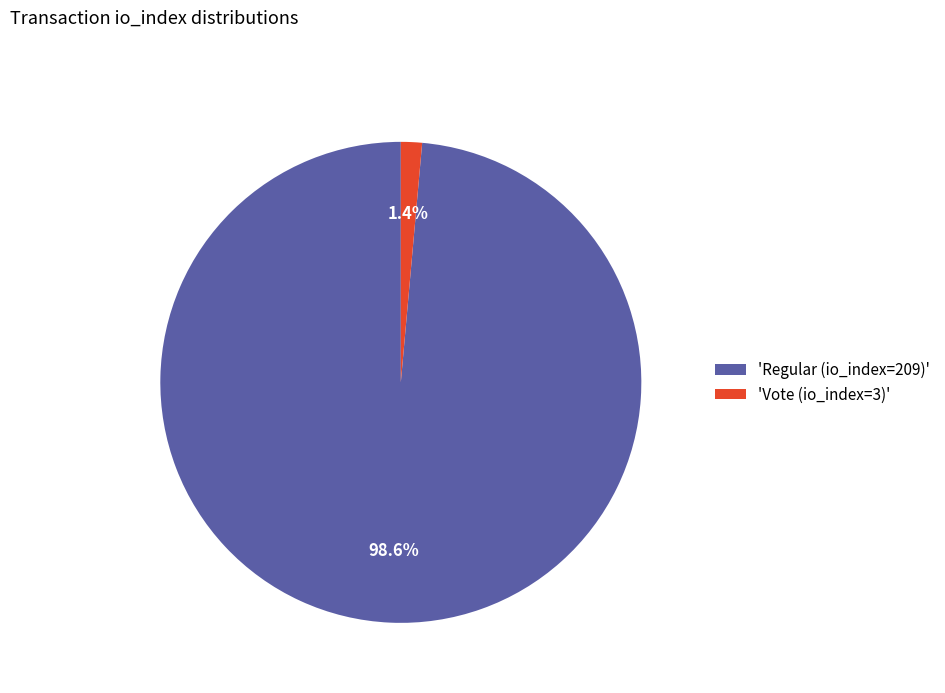

Which has a higher value, 'Vote (io_index=3)' or 'Regular (io_index=209)'?

'Regular (io_index=209)'